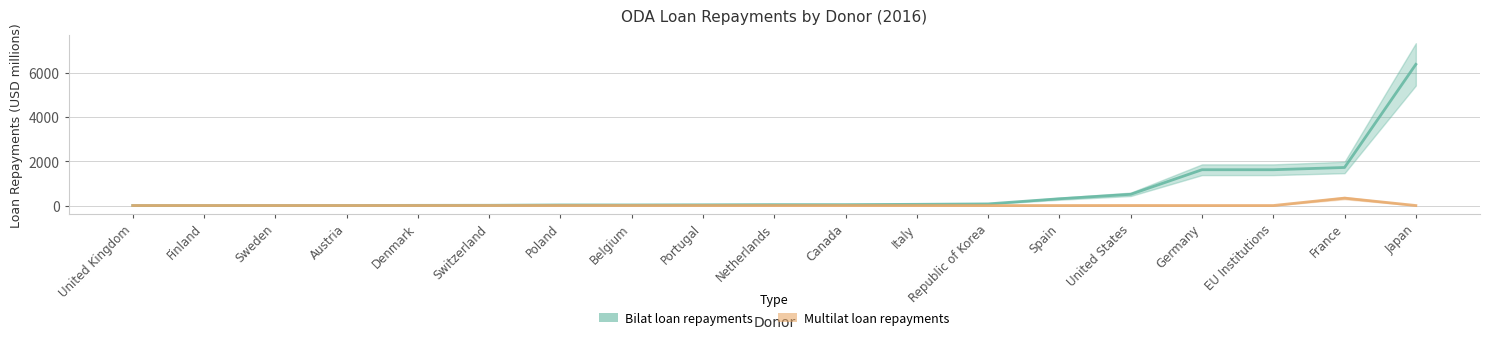

Is it true that Multilat loan repayments equals -149.1 at United Kingdom?

False